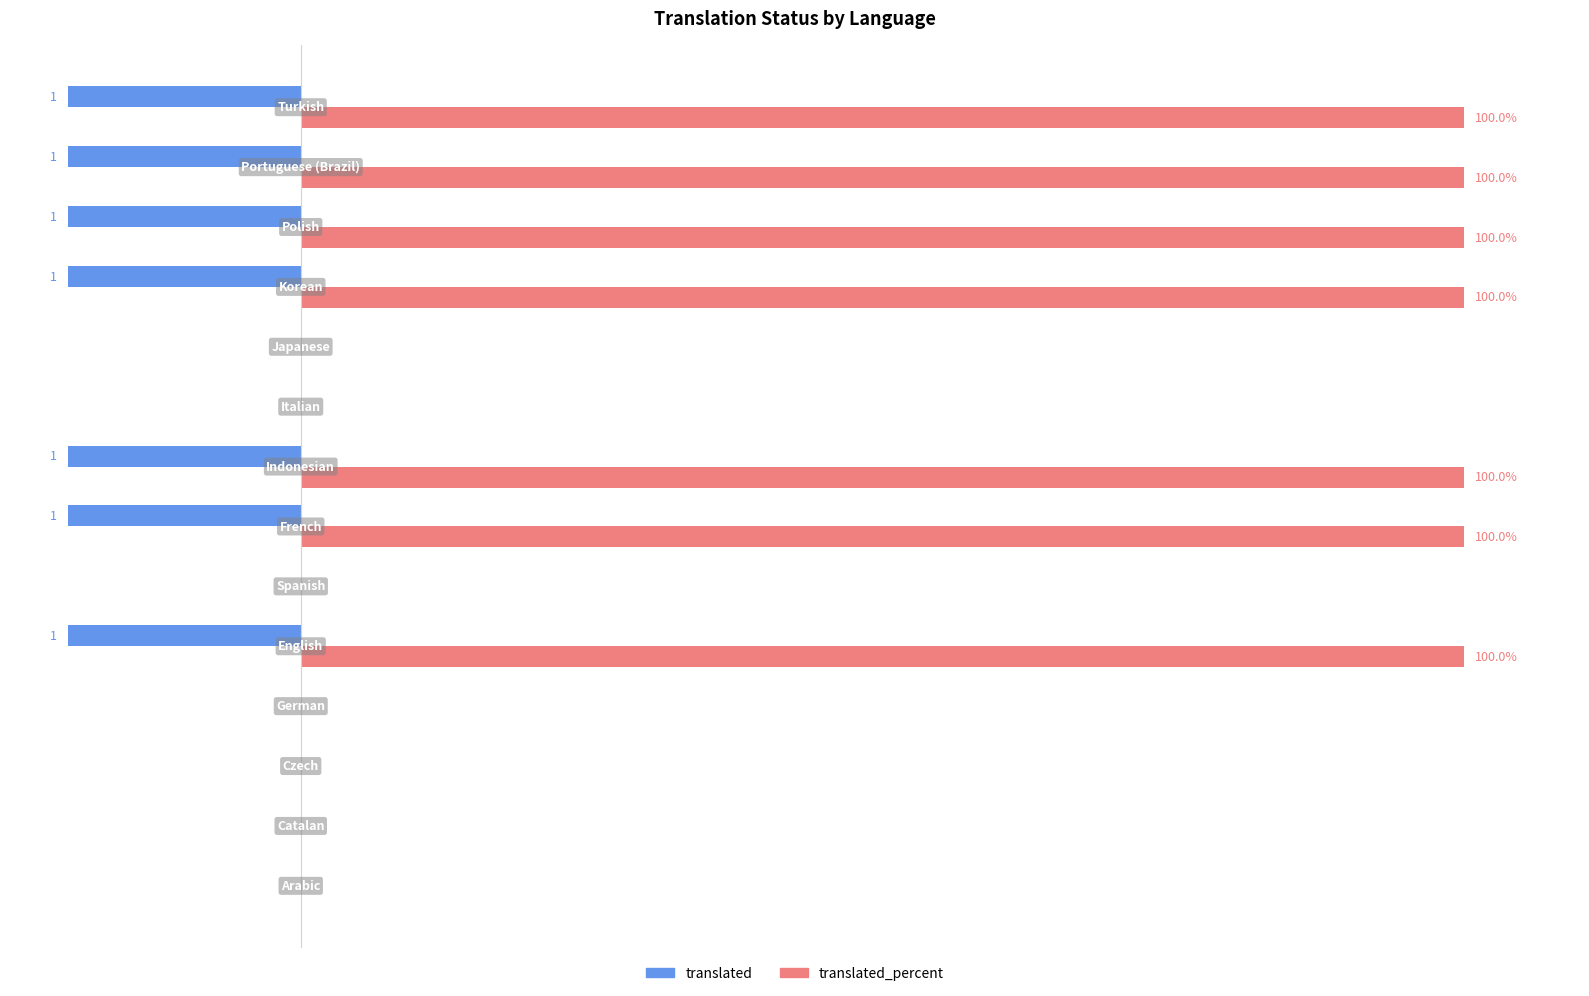

Which series has the largest total across all categories?

translated_percent